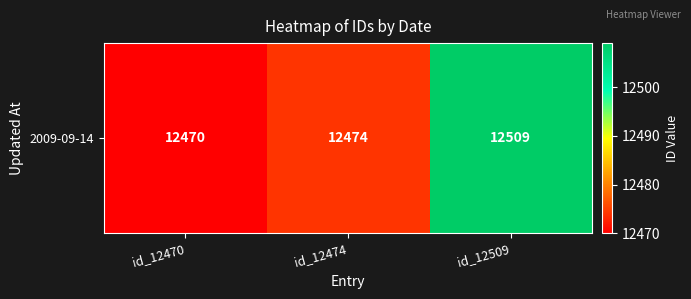

How many values are between 12470 and 12509?

3